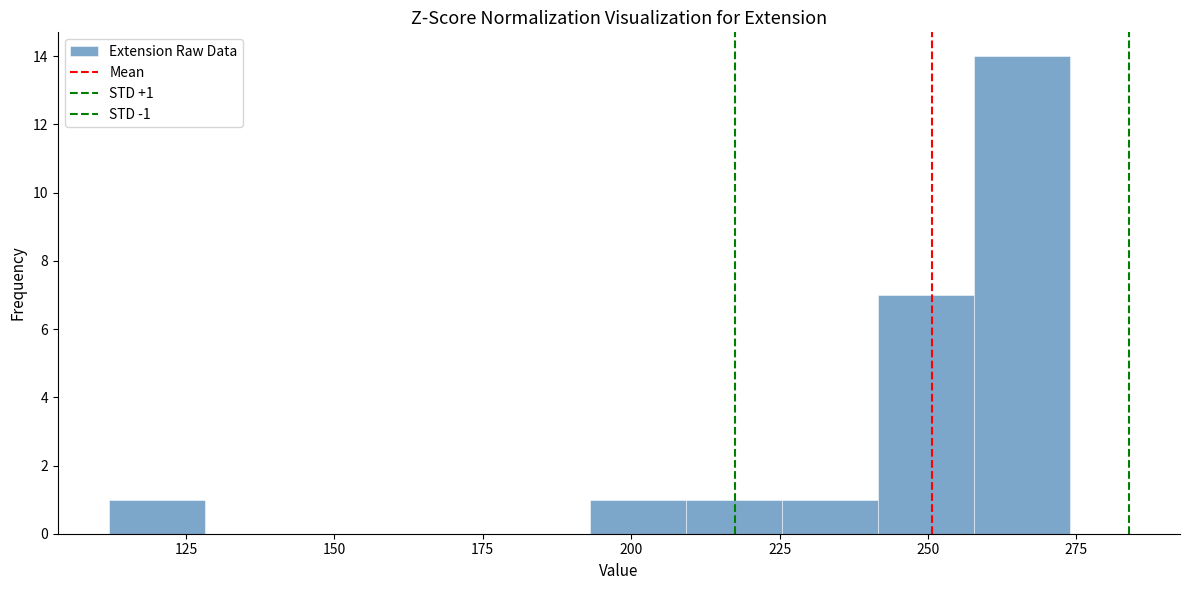

Around what value on the x-axis is the tallest bar? Give the approximate position of its centre, as read against the axis.

265